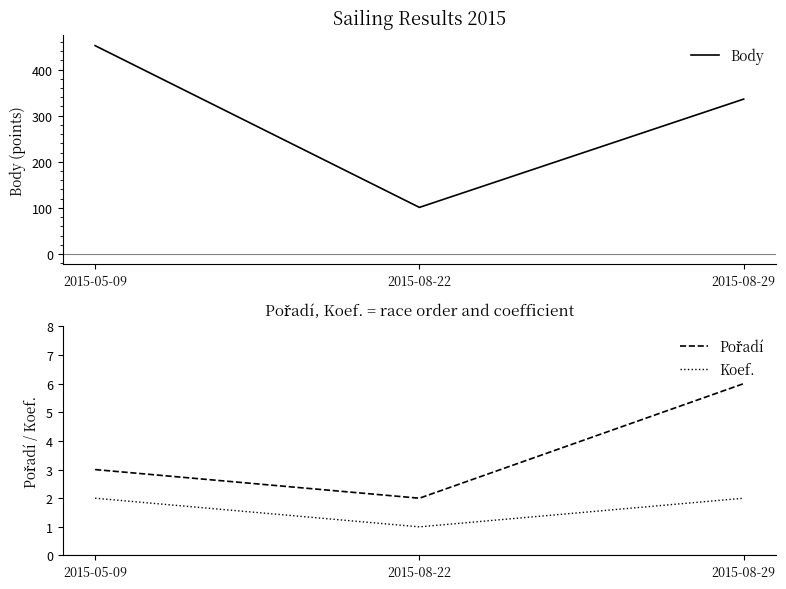

The Koef. series shows 3 at 2015-05-09. True or false?

False